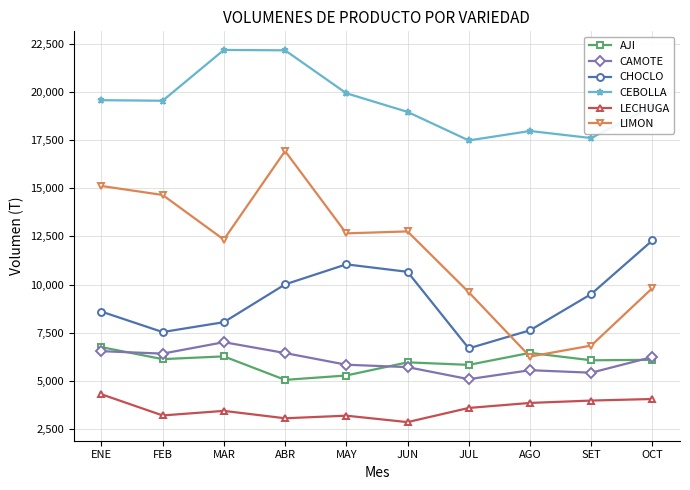

What is the difference between the maximum and minimum values in the CEBOLLA series?

4695